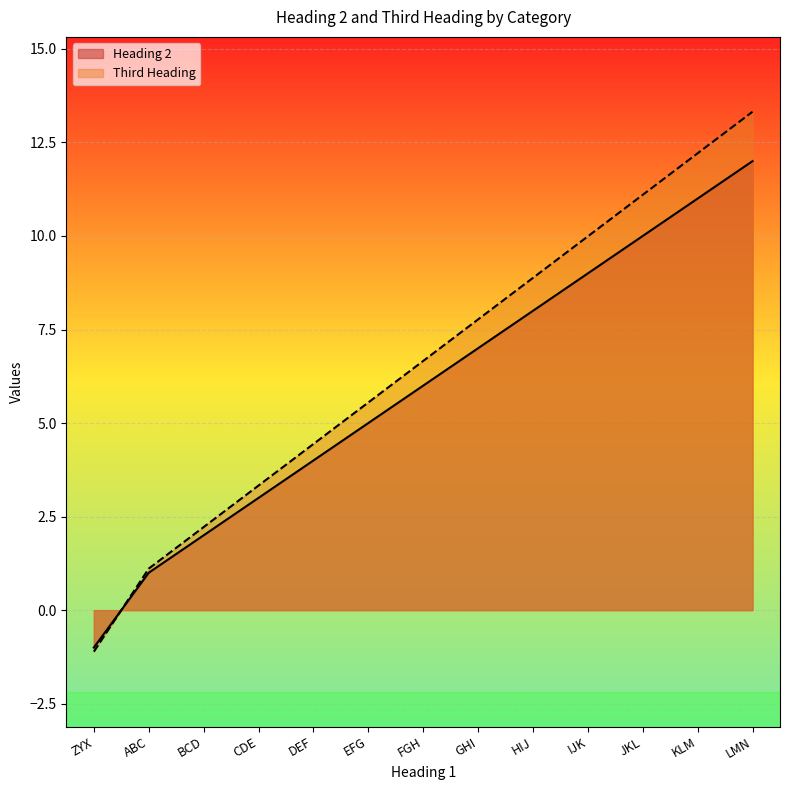

Count the number of categories in the chart.

13